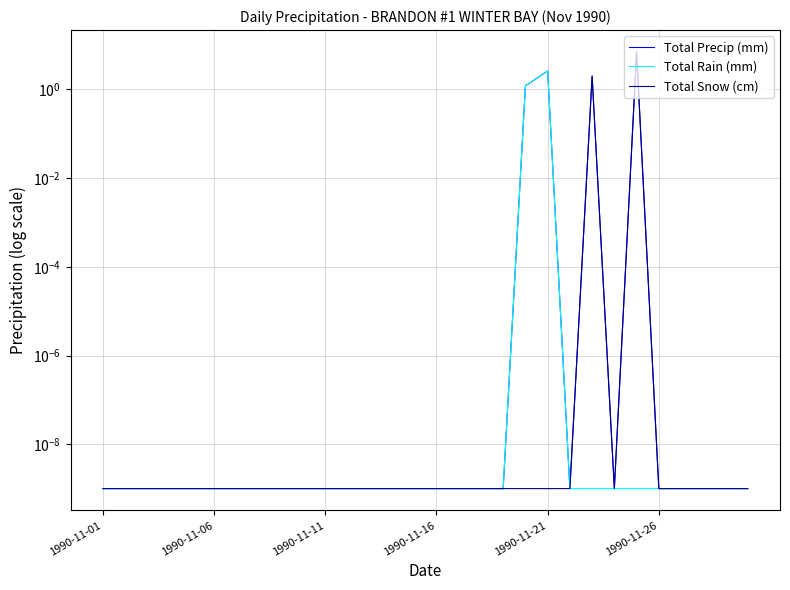

True or false: Total Snow (cm) and Total Rain (mm) cross at least once.

False